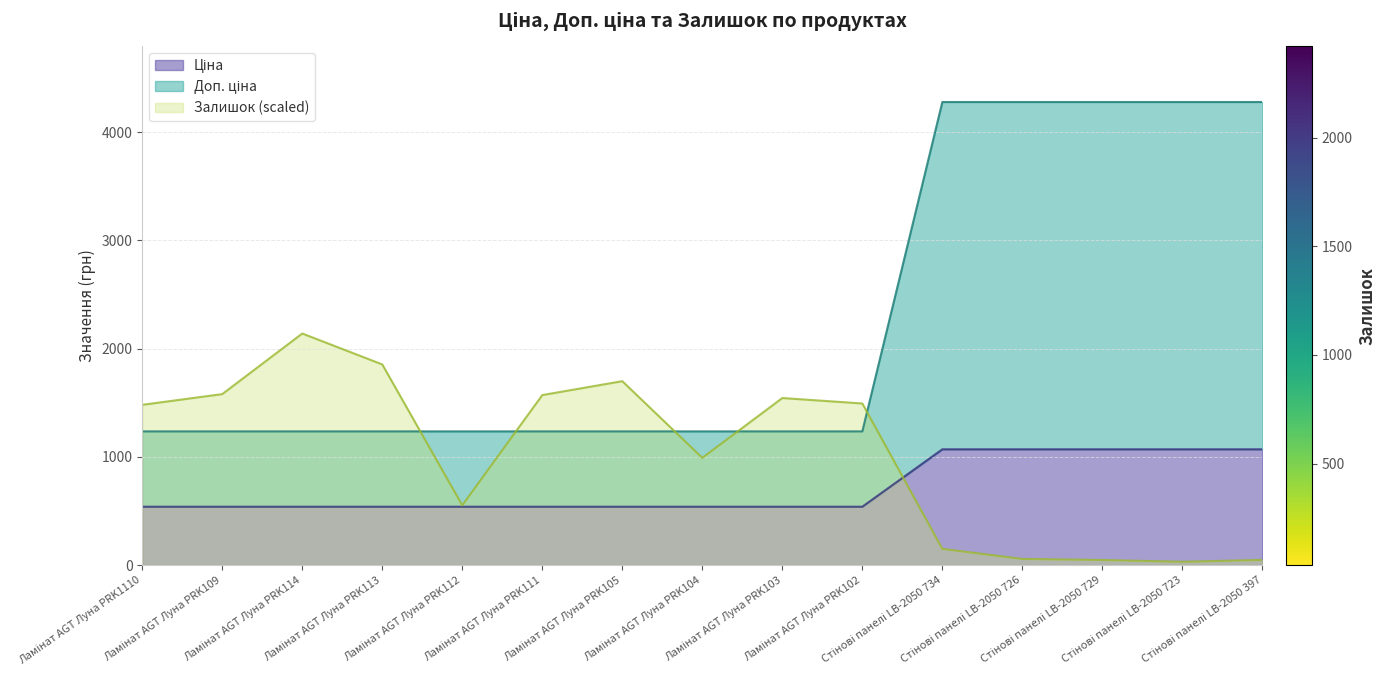

What is the total value across all series at Ламінат AGT Луна PRK104?

2765.0